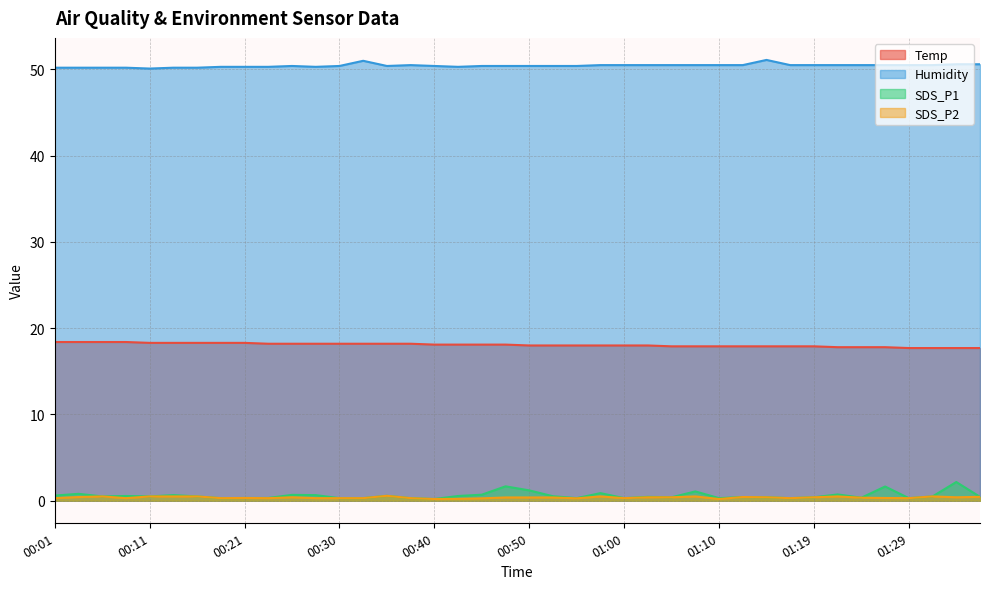

What is the label of the 20th point from the left?

00:48